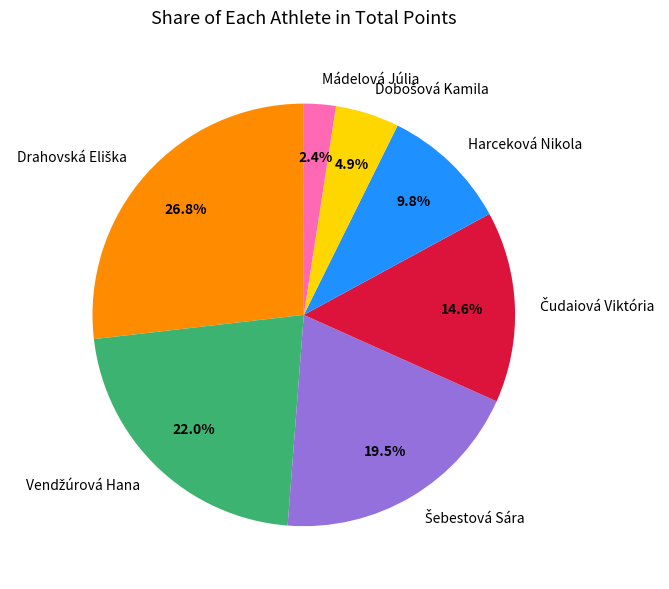

Is there a majority slice in this chart?

No